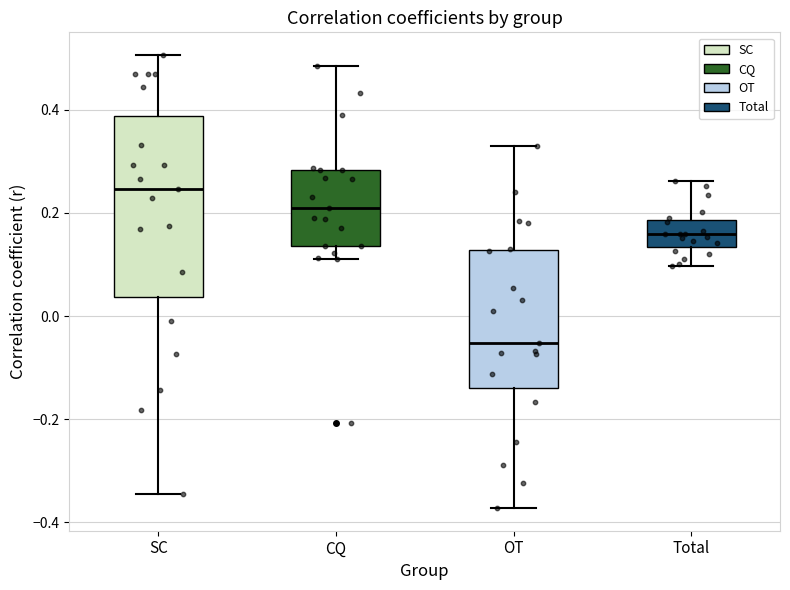

Which box has the highest median line?

SC